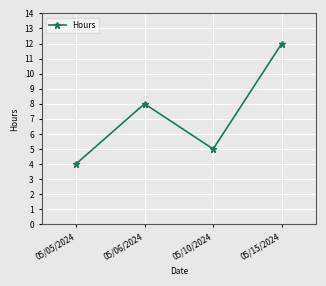

What is the value of the 2nd point from the left?

8